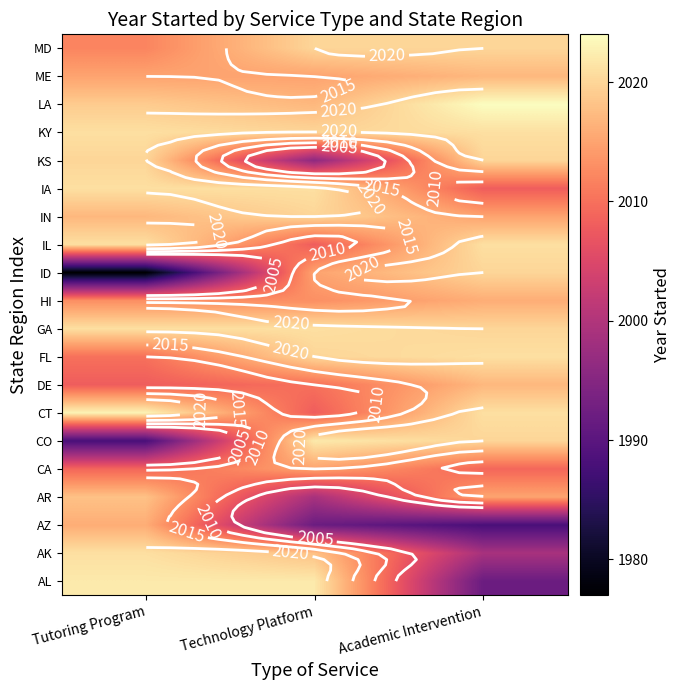

List the series in order of their peak value, highest first.

LA, CT, AL, CO, AK, FL, GA, IL, IA, KY, ID, IN, KS, MD, AR, DE, ME, AZ, HI, CA